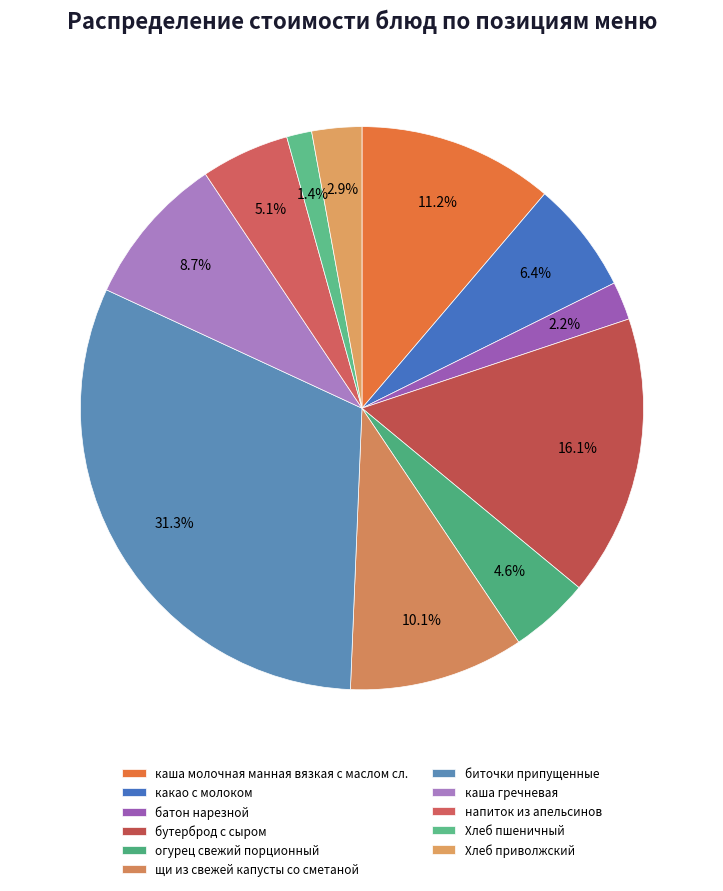

To the nearest percent, what is the difference between the largest and smallest slice percentages?

30%